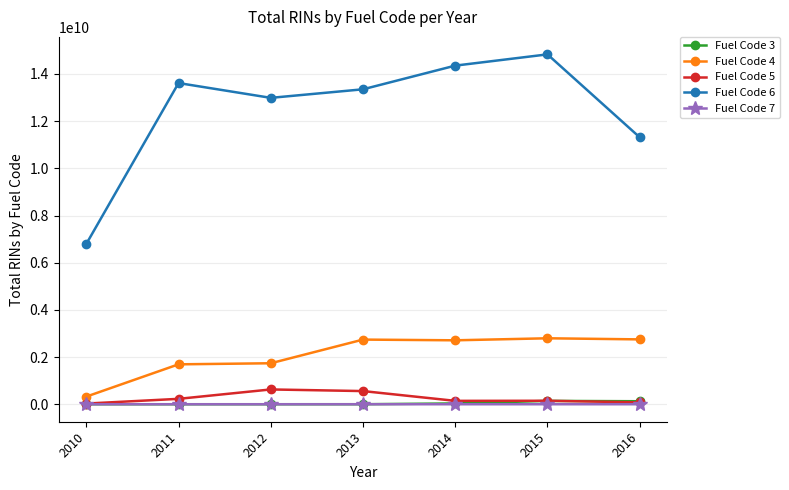

Which series has the widest spread of values?

Fuel Code 6